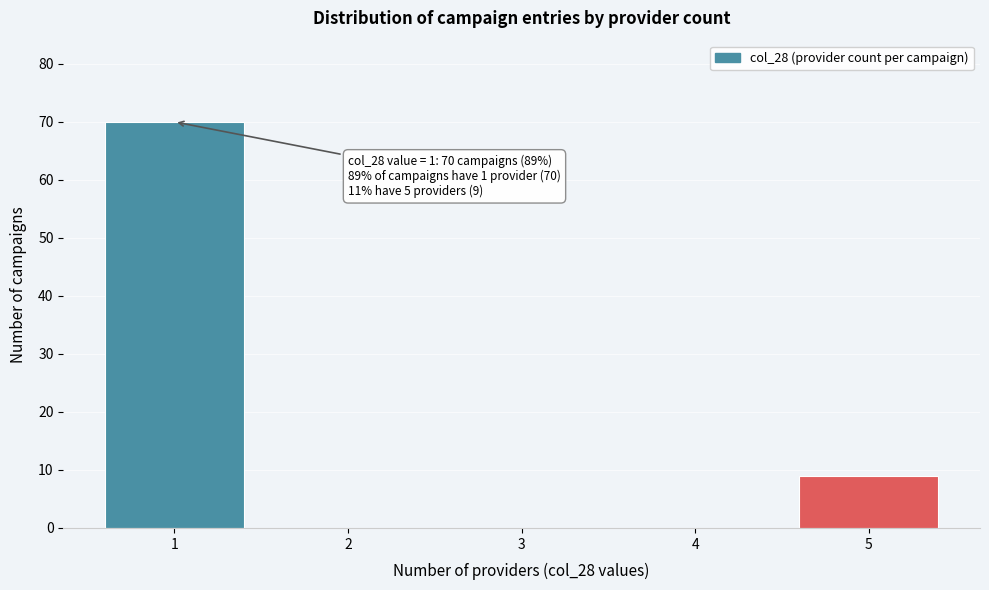

Over which range of the x-axis is the bar tallest?

0.5 to 1.5